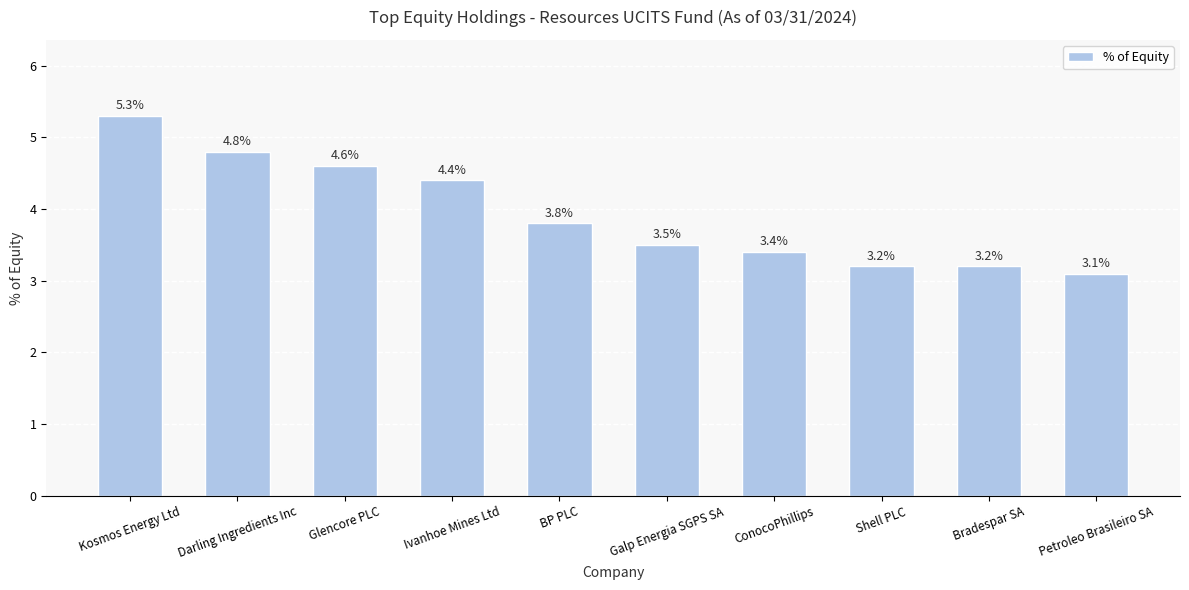

Between ConocoPhillips and Darling Ingredients Inc, which is larger?

Darling Ingredients Inc